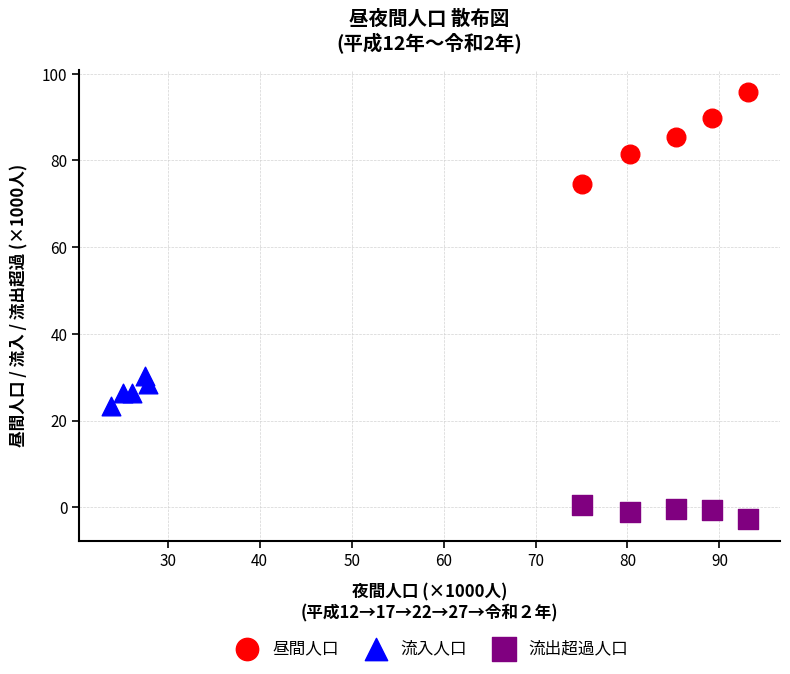

Which series contains the highest Y value?

昼間人口